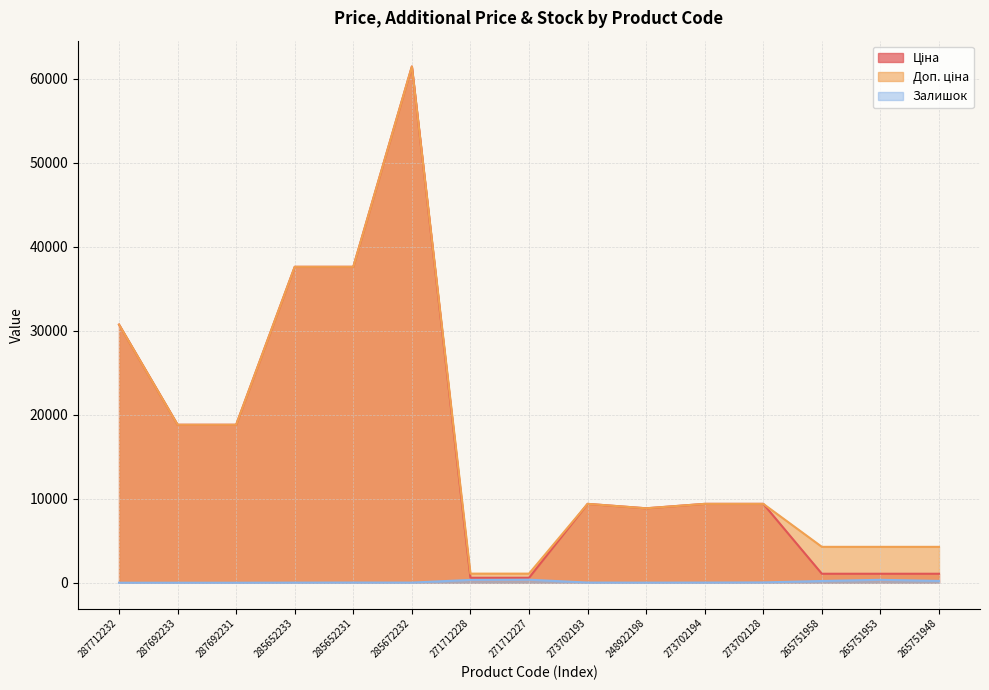

True or false: Залишок and Ціна cross at least once.

False